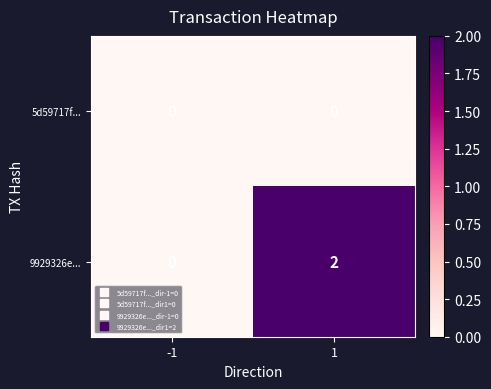

Reading right to left, what are all the values shown in this chart?

5d59717f...: 1=0	-1=0
9929326e...: 1=2	-1=0